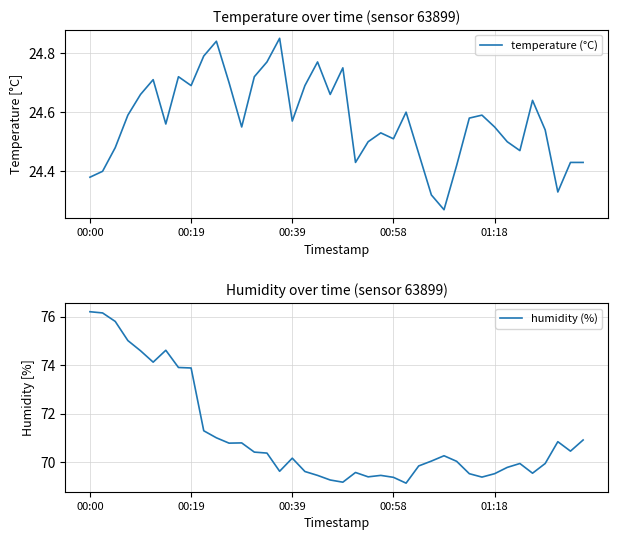

True or false: temperature (°C) has a value of 24.3 at 28.

True